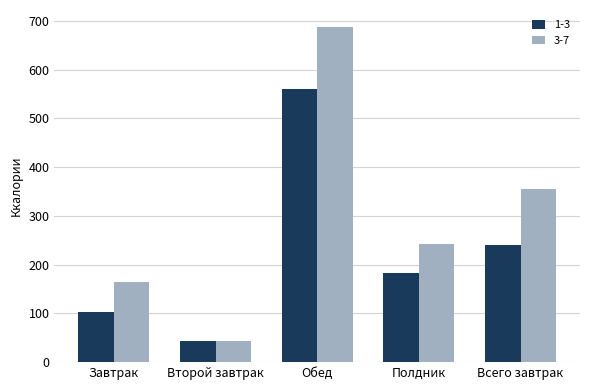

The 3-7 series shows 67.0 at Полдник. True or false?

False